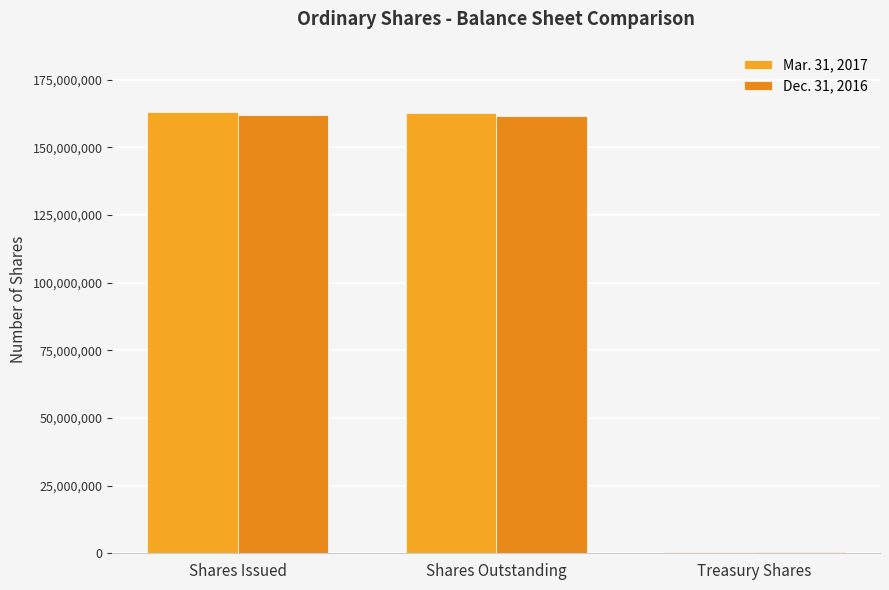

True or false: Dec. 31, 2016 has a value of 280836173 at Shares Issued.

False